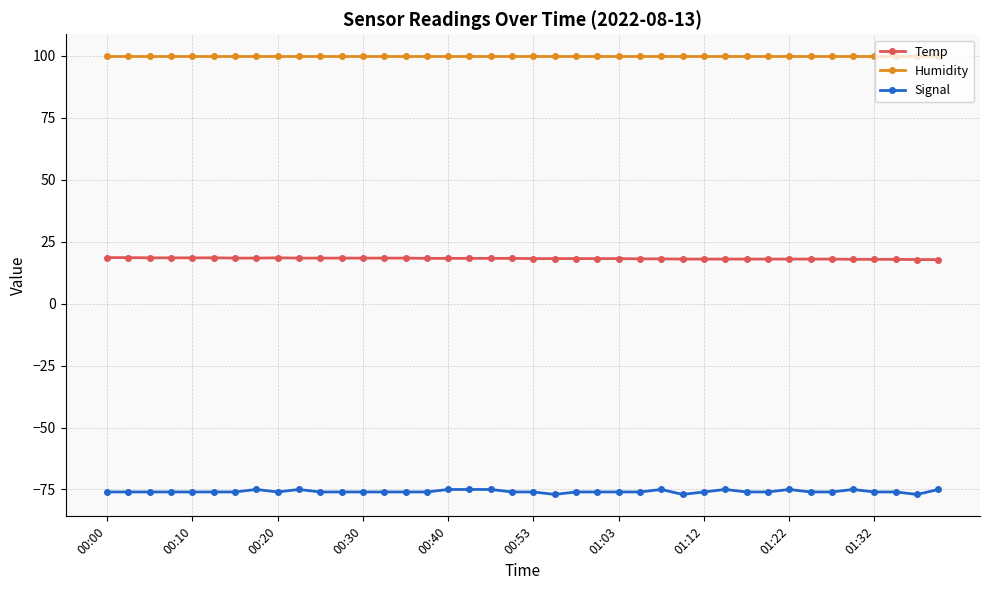

What is the sum of all Signal values?

-3033.0